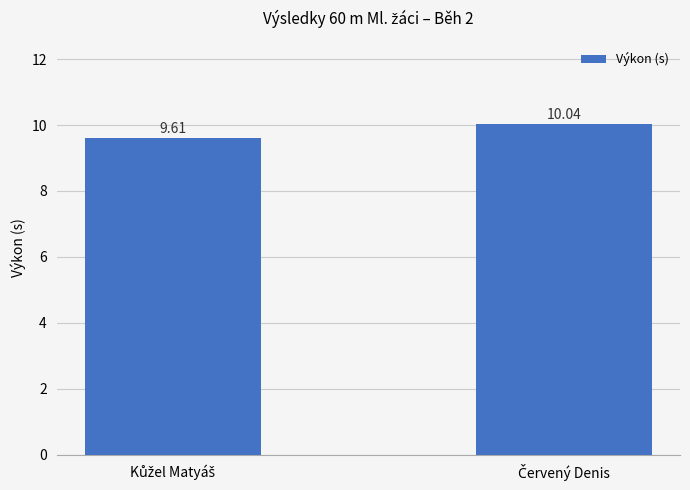

What is the difference between the maximum and minimum values?

0.4